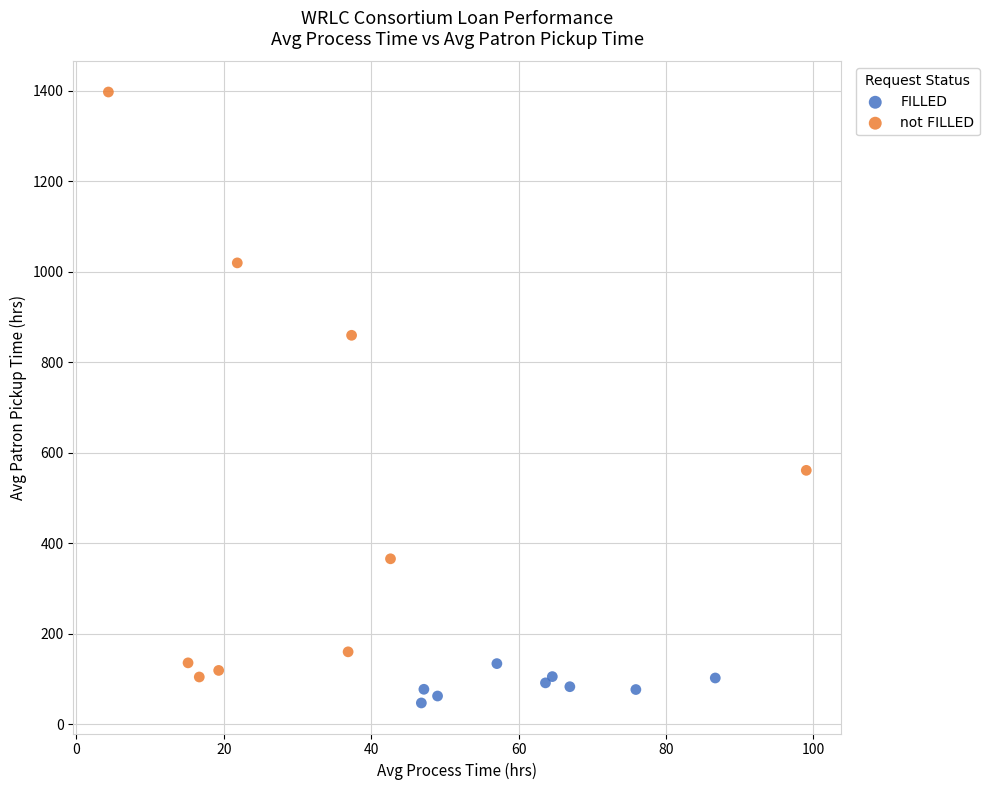

Which series has the widest spread of Y values?

not FILLED